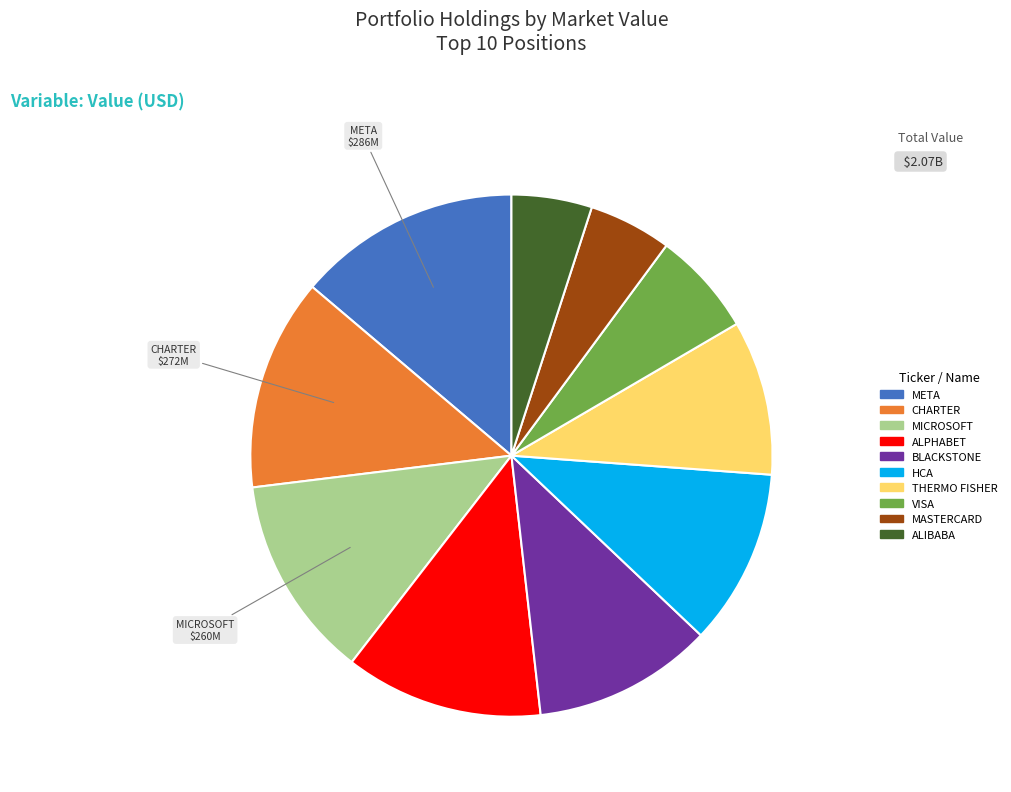

Which has a higher value, ALPHABET or MASTERCARD?

ALPHABET